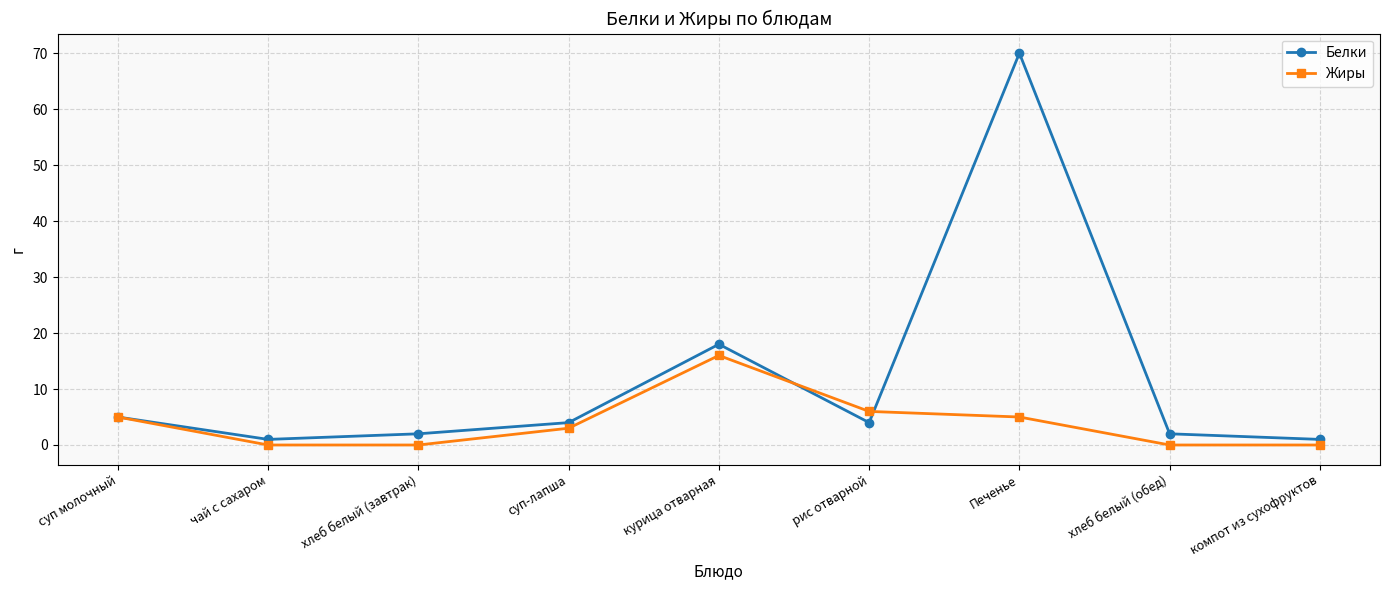

At how many categories does at least one series exceed 13?

2